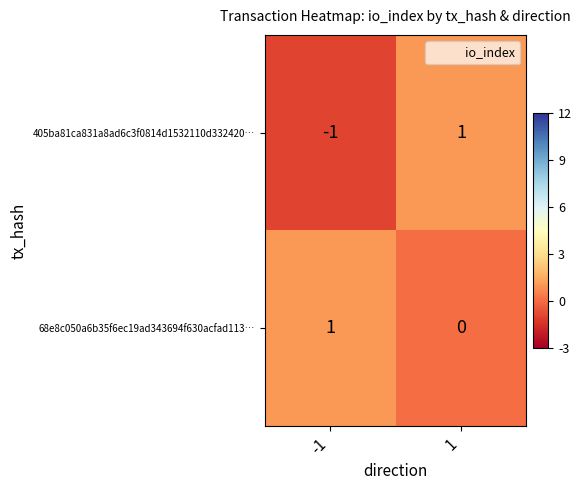

Is the value of 405ba81ca831a8ad6c3f0814d1532110d332420… at -1 greater than the value of 68e8c050a6b35f6ec19ad343694f630acfad113… at 1?

No